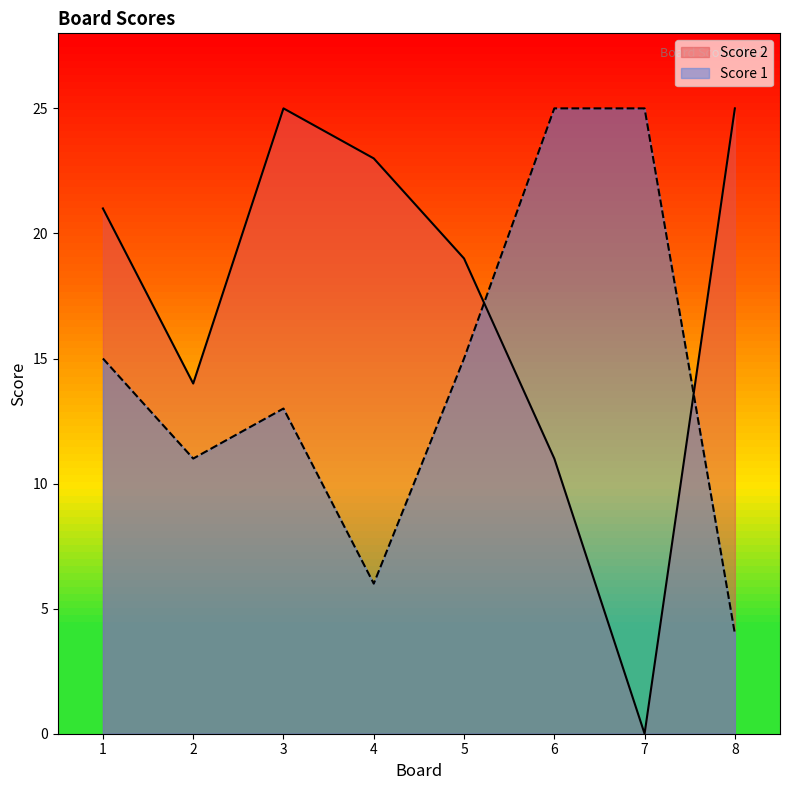

Does the chart display data point markers on the line(s)?

No